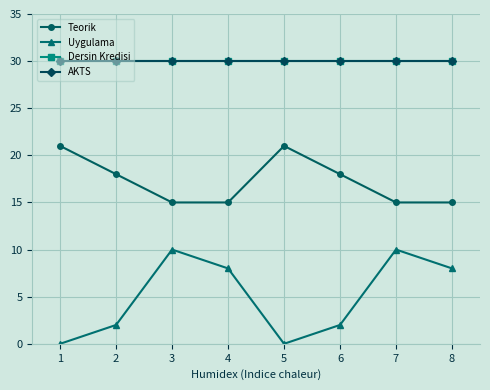

Does the chart have visible grid lines?

Yes